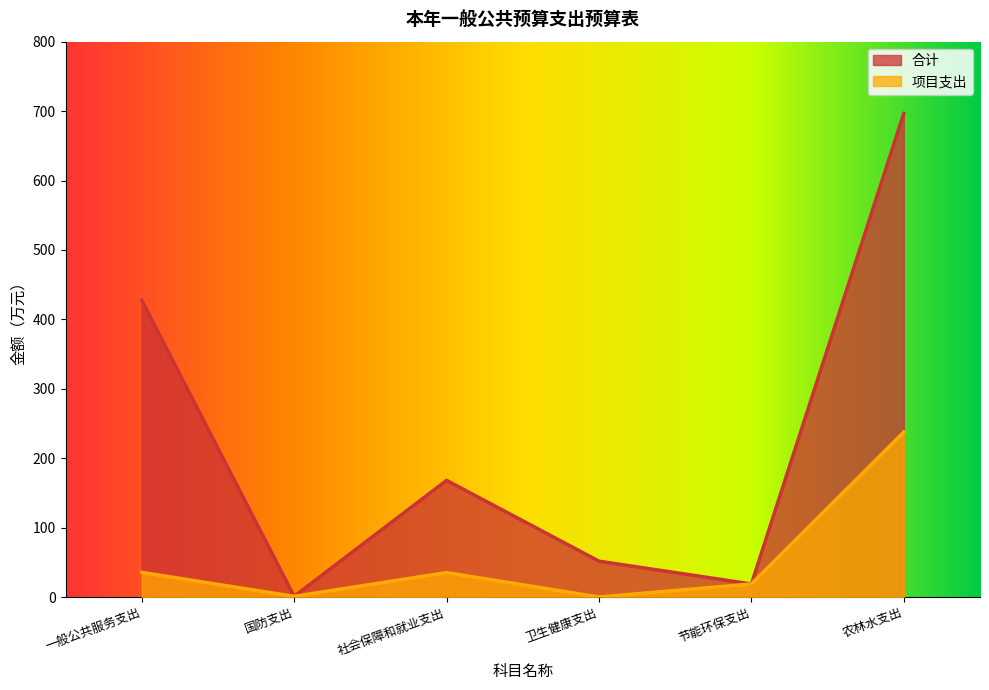

Count the number of data series in this chart.

2